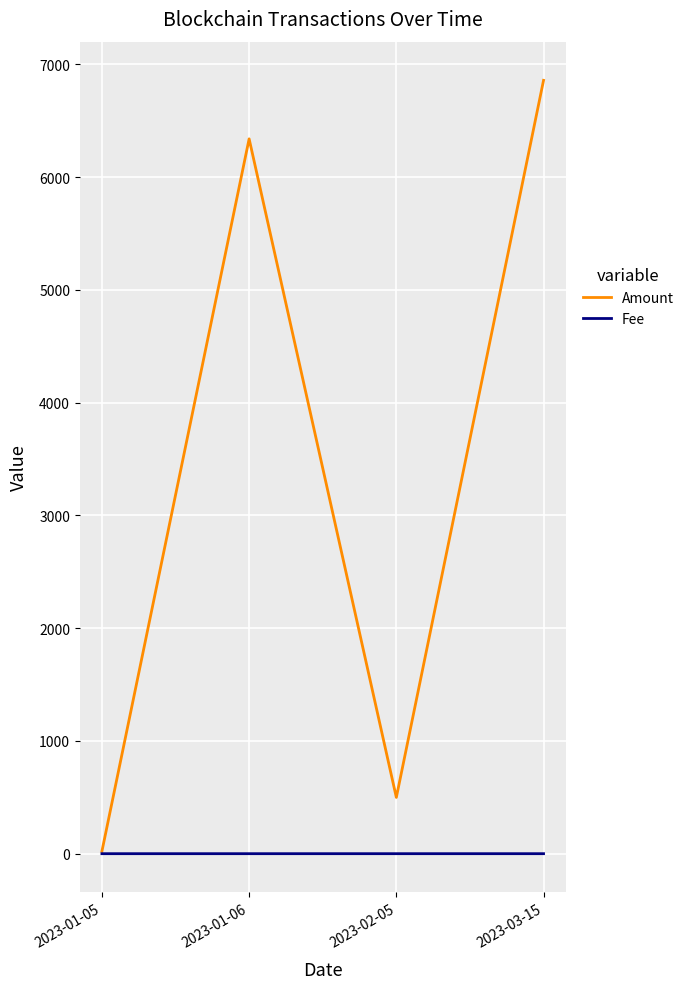

How many lines are shown in the chart?

2